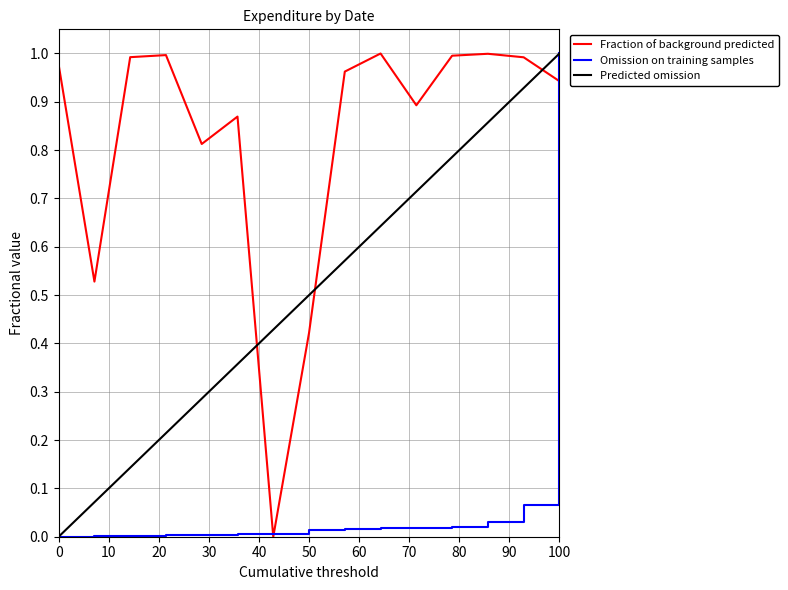

List the series in order of their overall mean, lowest first.

Omission on training samples, Predicted omission, Fraction of background predicted